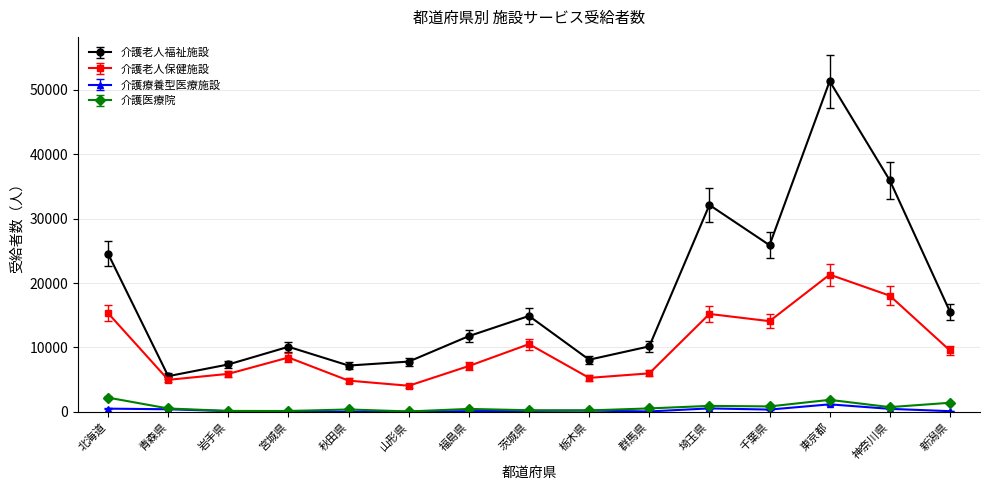

What is the difference between the second highest and second lowest values in the 介護老人福祉施設 series?

28751